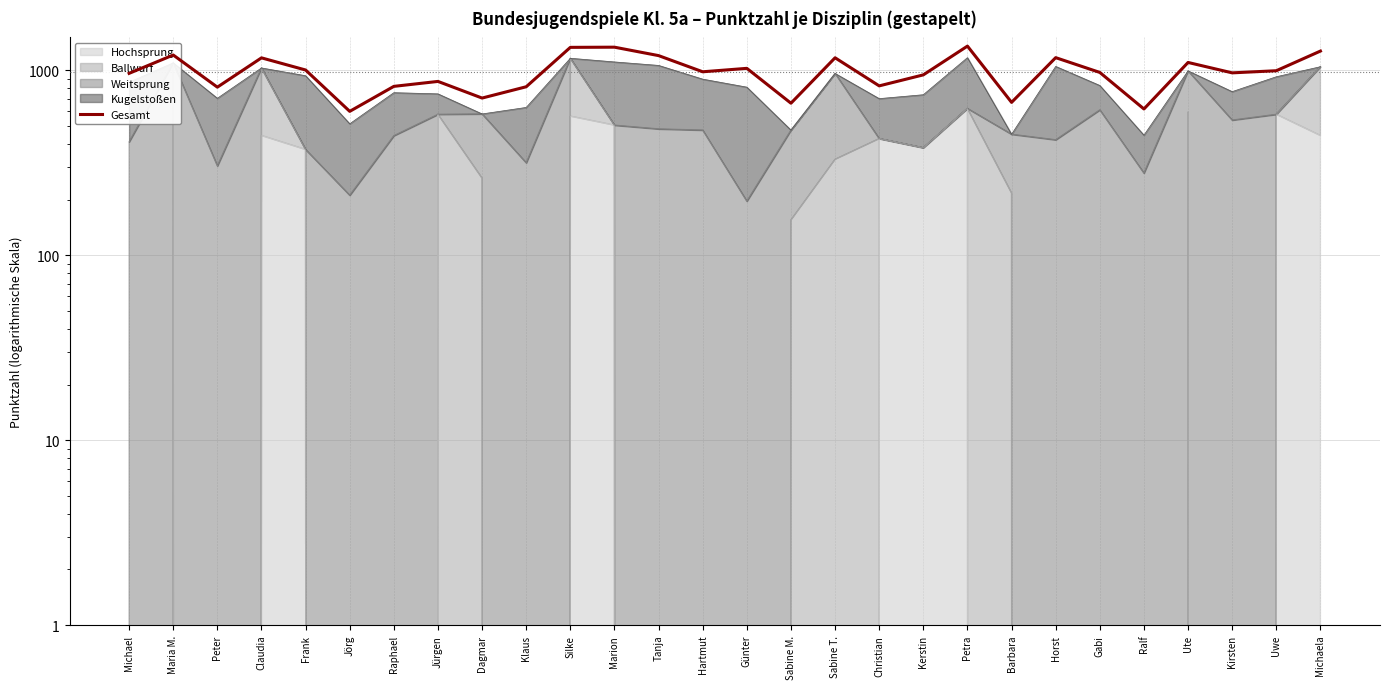

What position from the right is Marion?

17